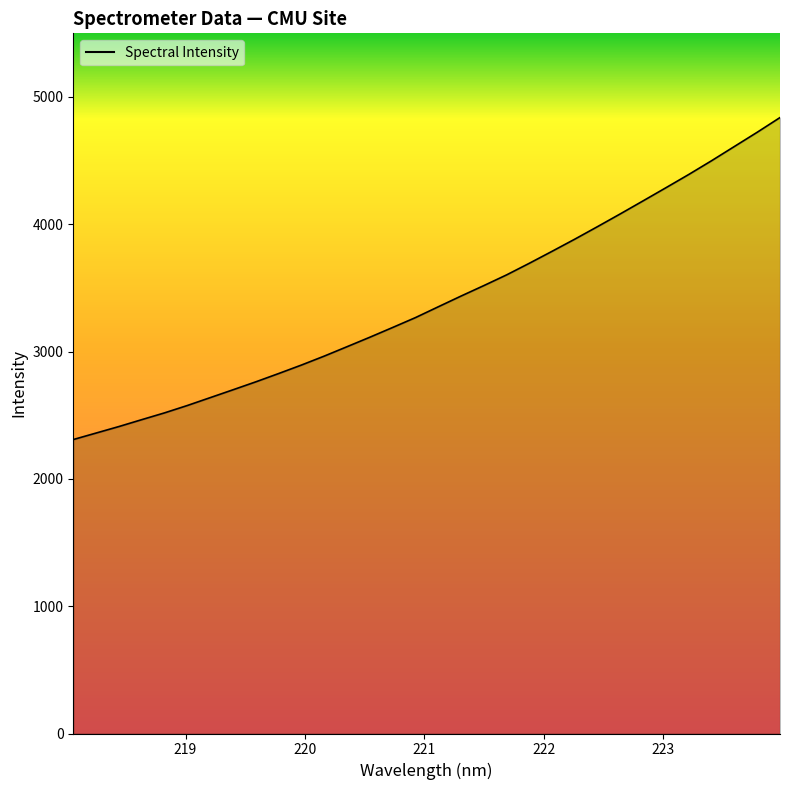

What is the difference between the maximum and minimum values?

2529.3